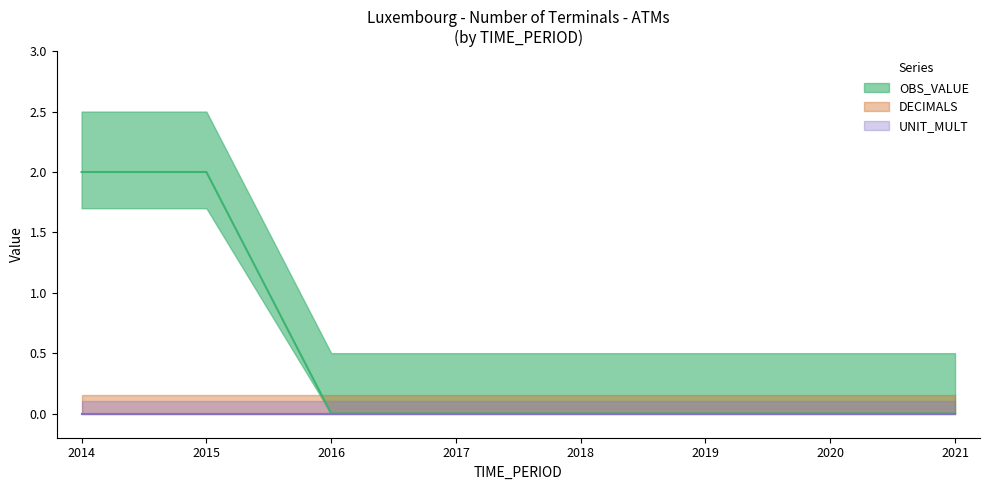

Is this an area chart (filled region under the line)?

No